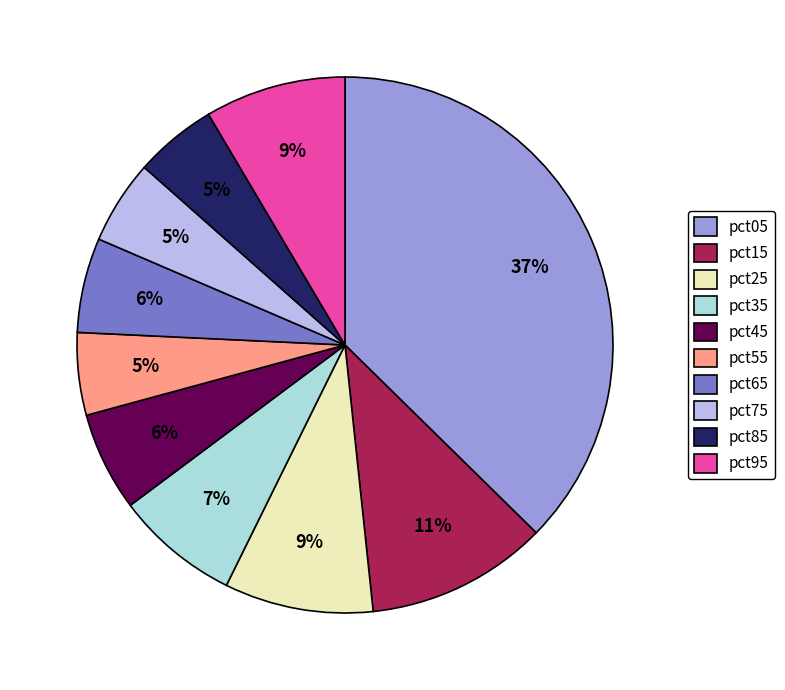

What percentage is the pct75 slice, to the nearest percent?

5%